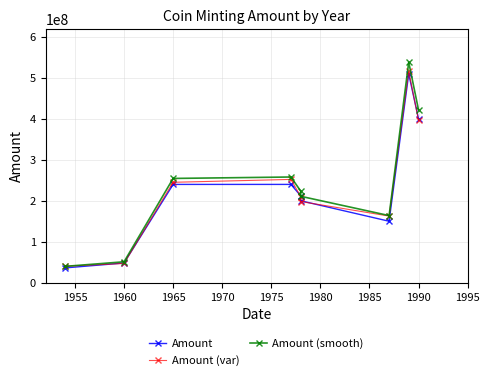

How many lines are shown in the chart?

3